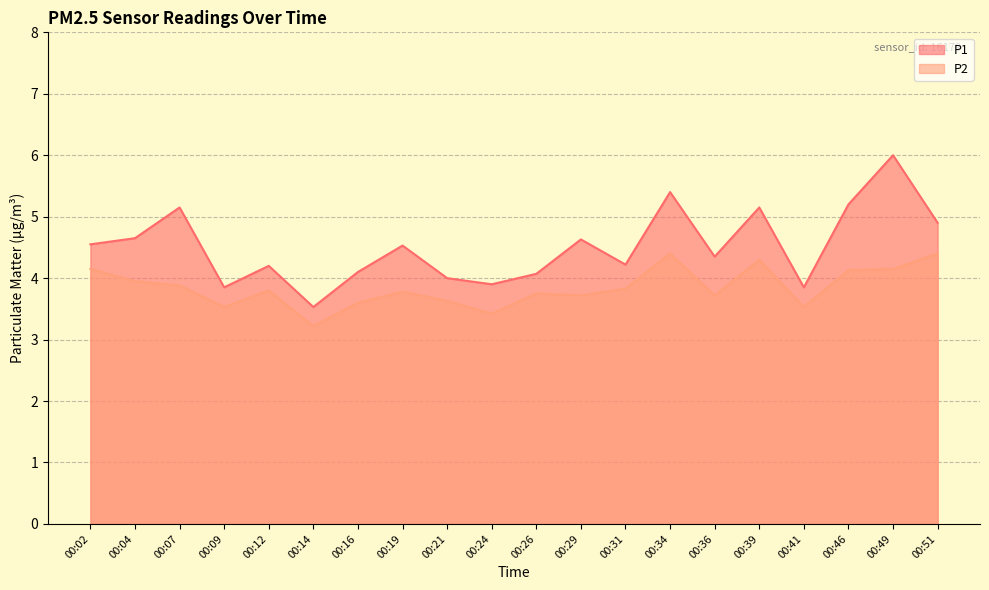

How many interior local valleys does the P2 series have?

6